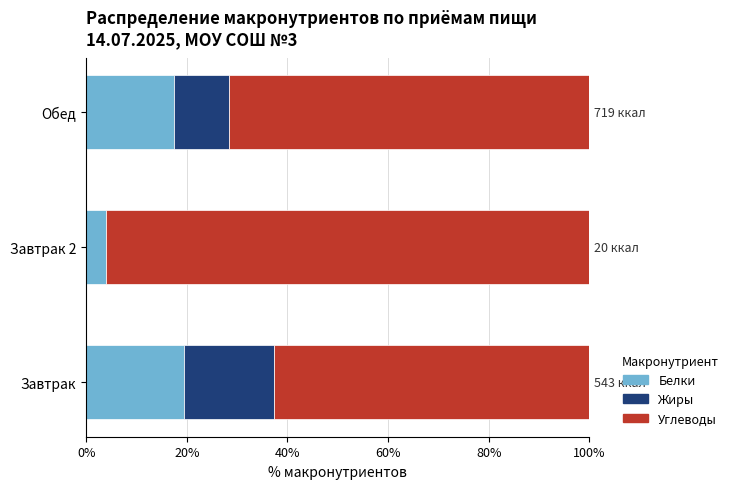

Count the number of data series in this chart.

3